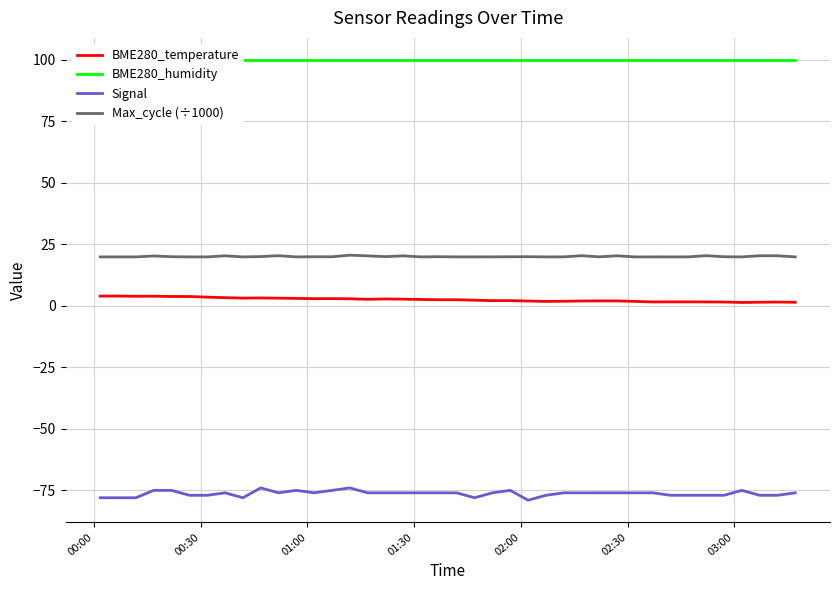

True or false: BME280_temperature and Signal cross at least once.

False